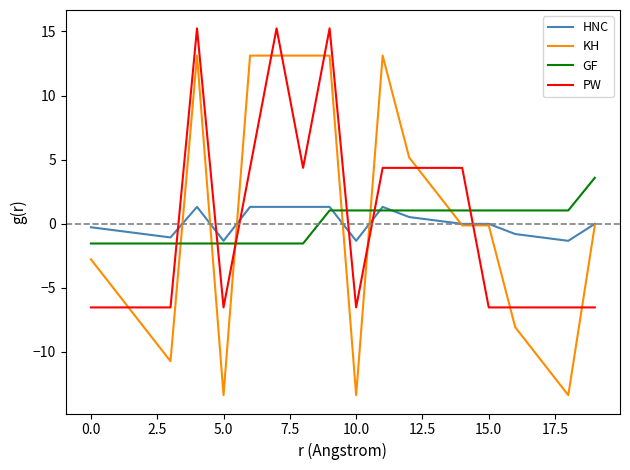

Which series has the largest range (max minus min)?

KH